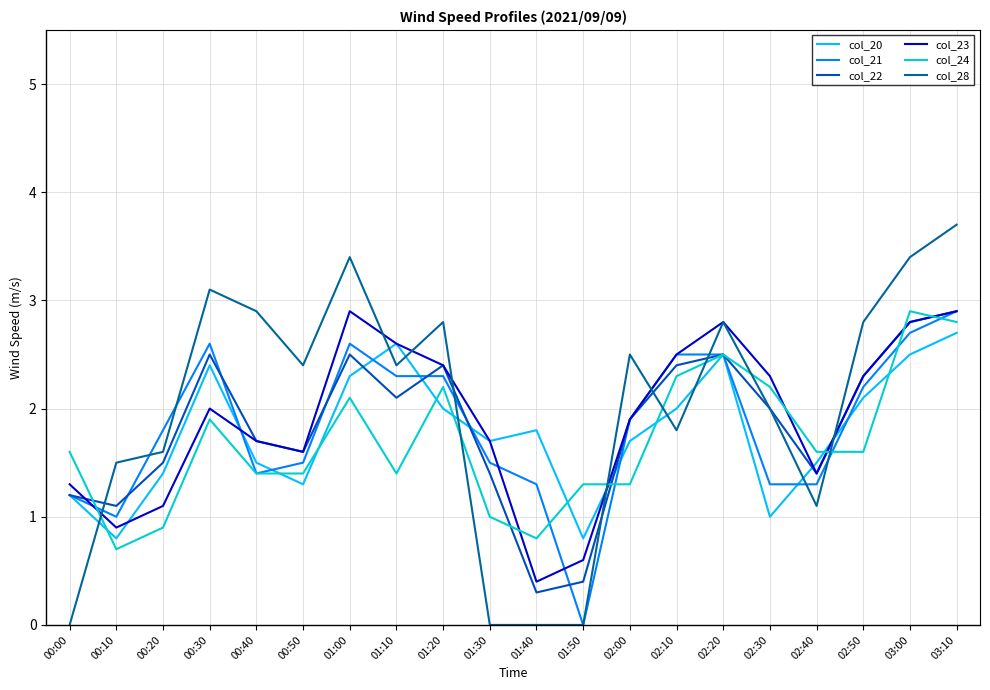

True or false: col_22 and col_21 intersect in this chart.

True